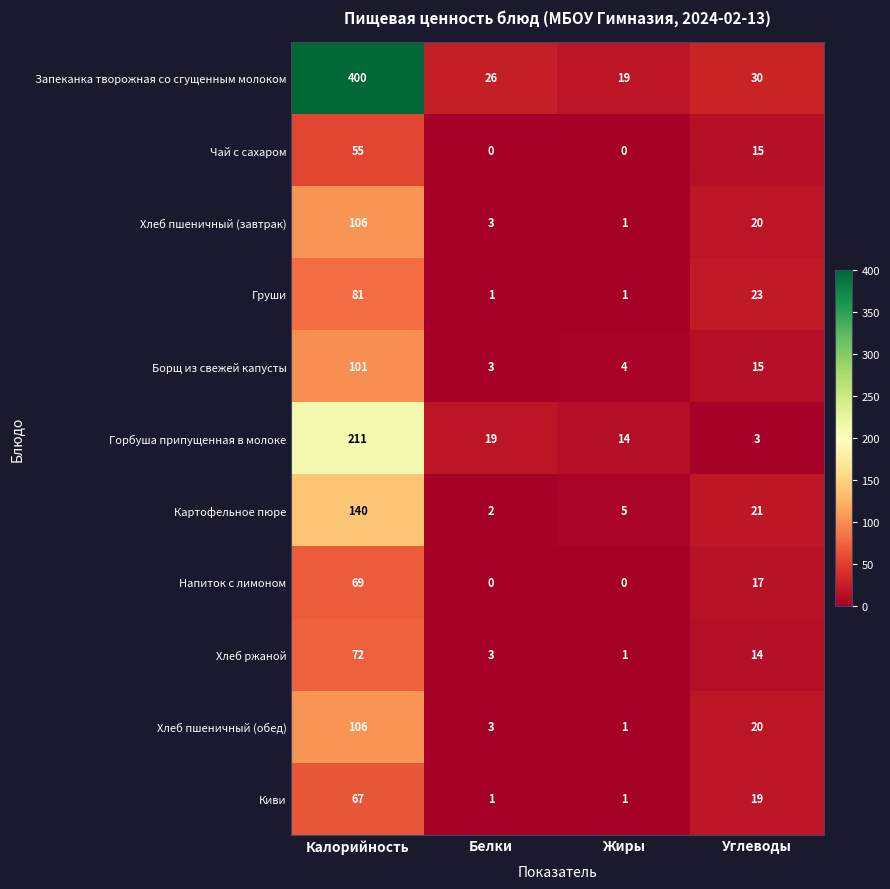

True or false: Хлеб ржаной has a value of 3 at Белки.

True